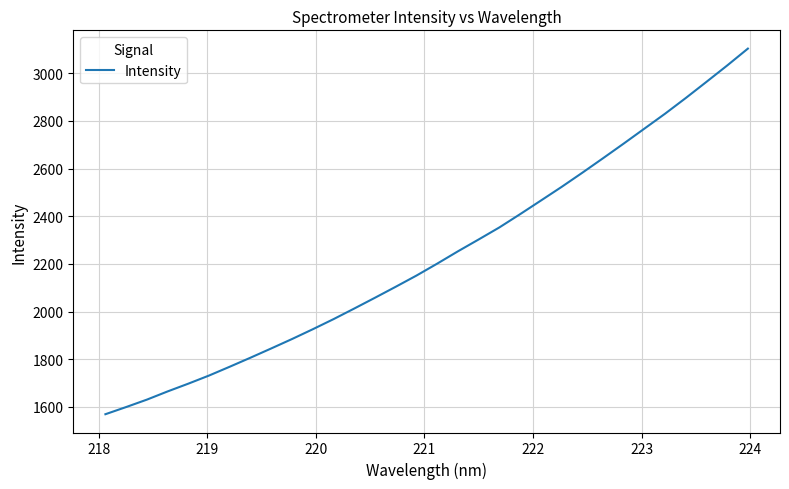

What is the maximum value shown in the chart?

3103.7